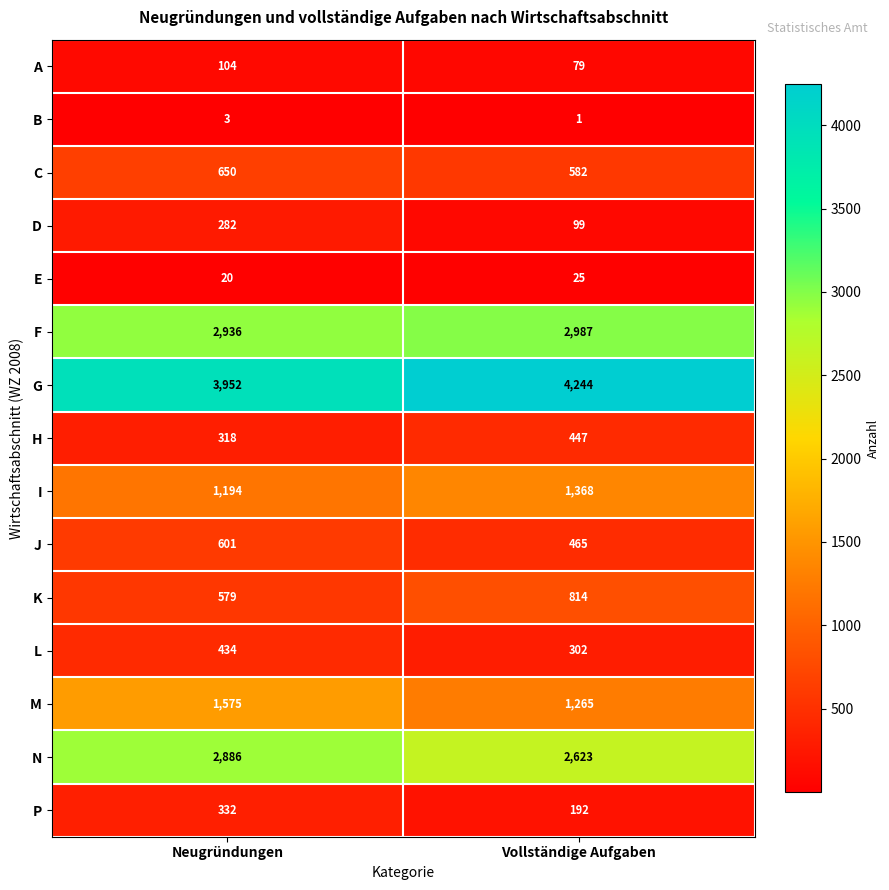

Between Neugründungen and Vollständige Aufgaben, which series saw the biggest shift?

M